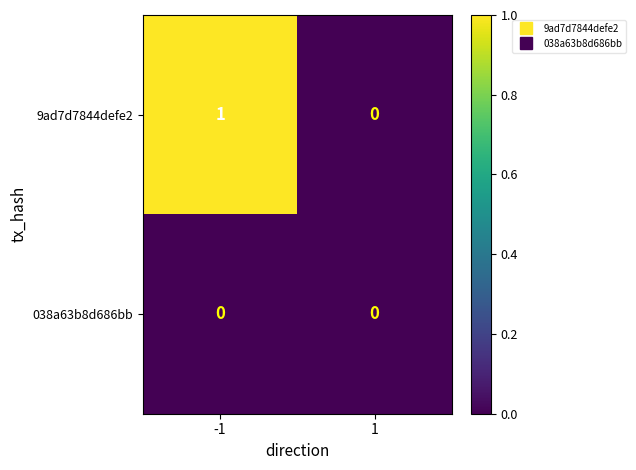

Reading left to right, list all the values displayed in this chart.

9ad7d7844defe2: -1=1	1=0
038a63b8d686bb: -1=0	1=0